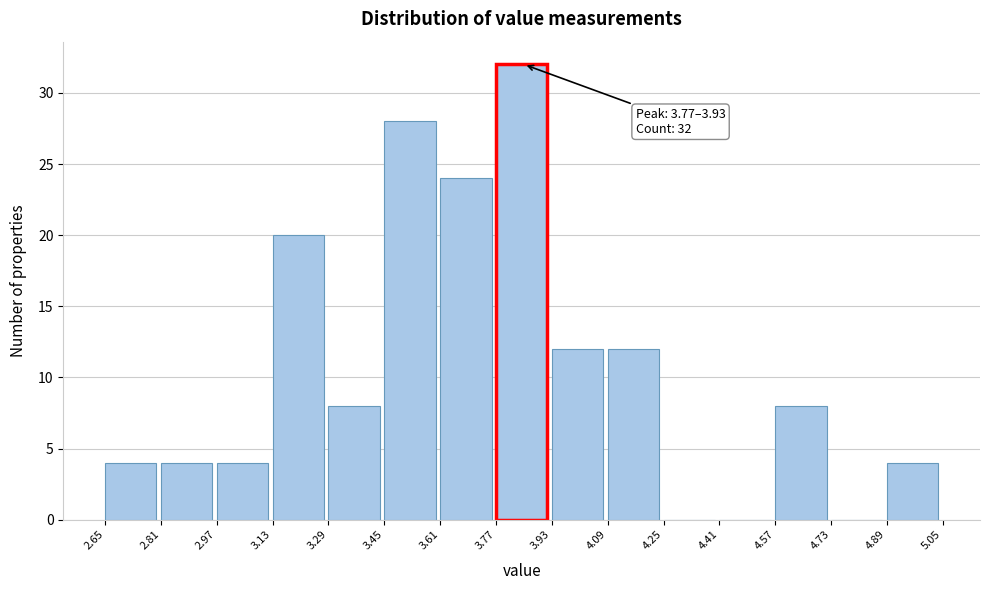

Over which range of the x-axis is the bar tallest?

3.77 to 3.93